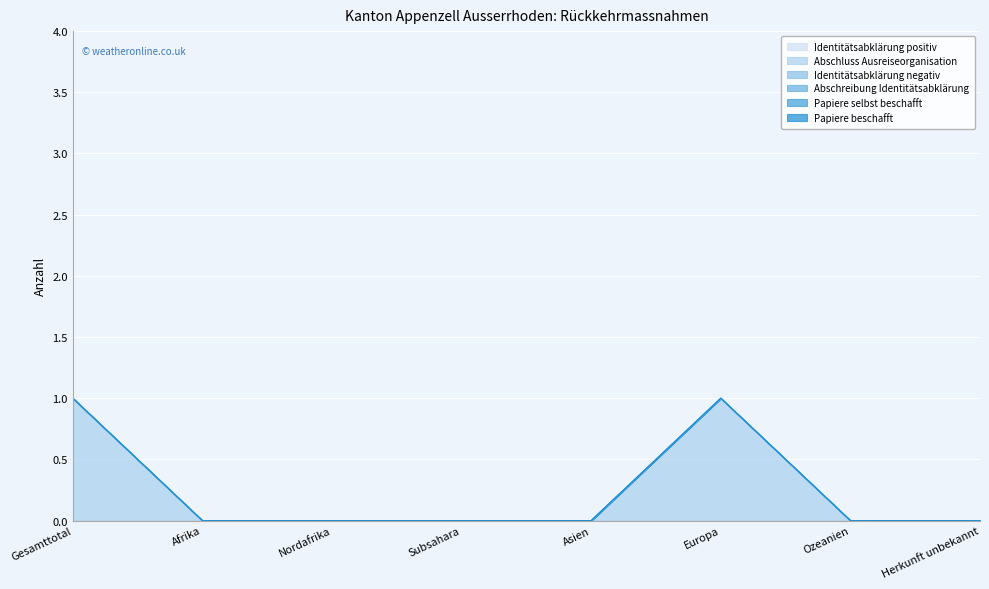

At which category is the sum across all series the highest?

Gesamttotal